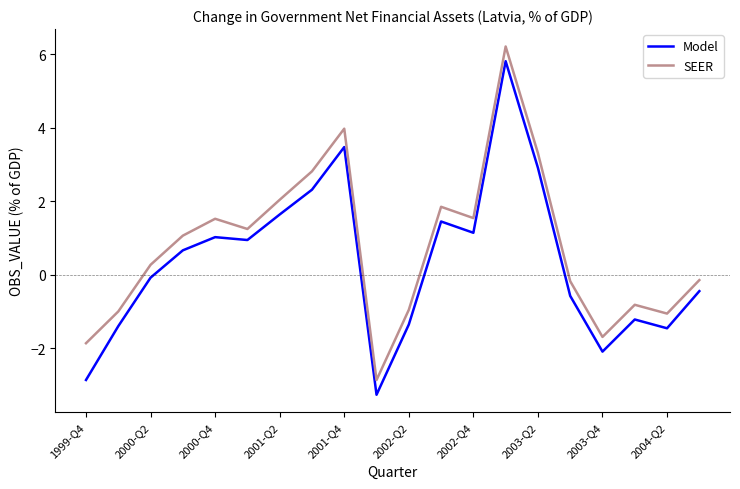

True or false: Model and SEER intersect in this chart.

False